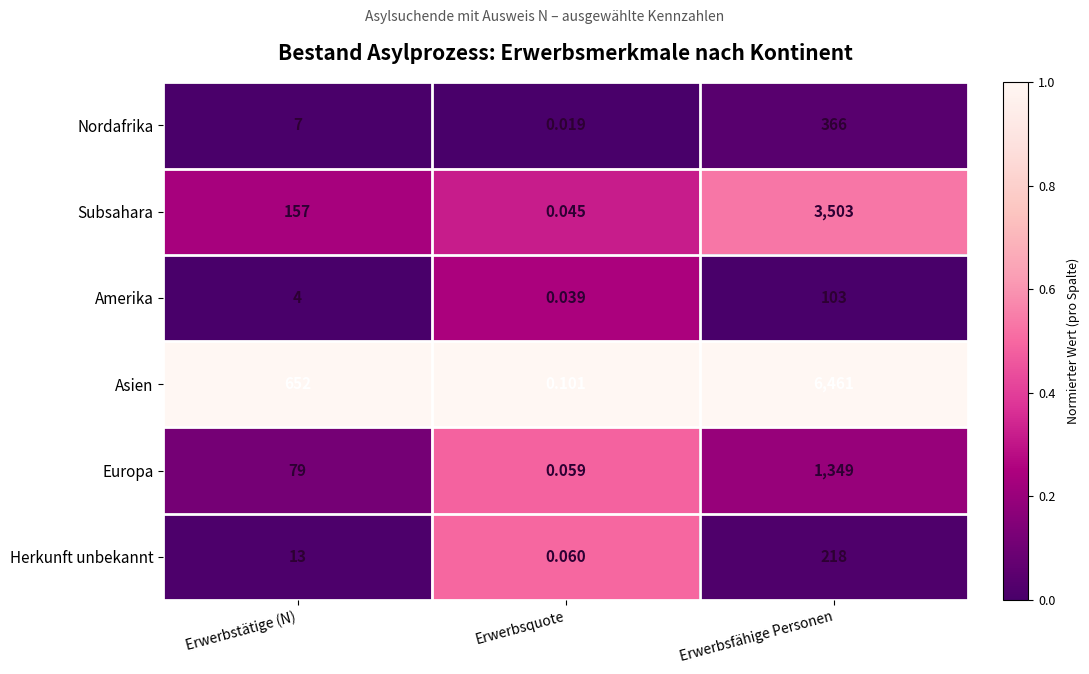

Is the value of Herkunft unbekannt at Erwerbsfähige Personen greater than the value of Subsahara at Erwerbsfähige Personen?

No